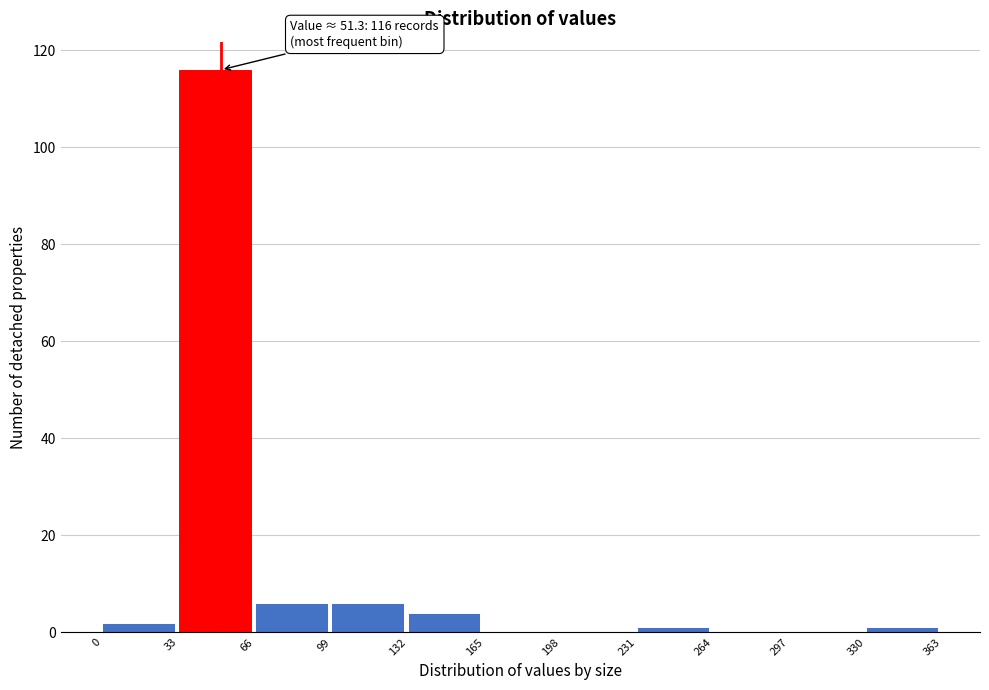

Over which range of the x-axis is the bar tallest?

33 to 66